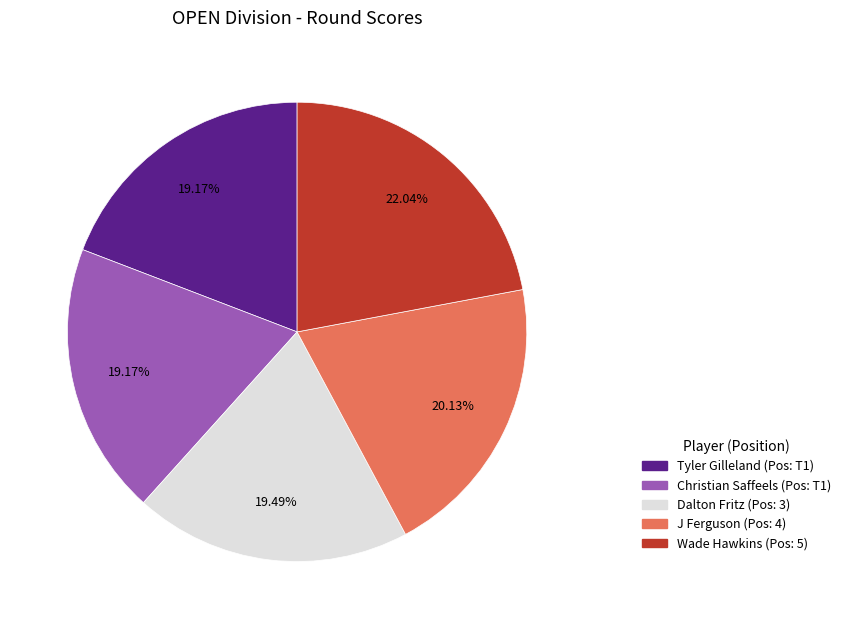

Which slice is the largest?

Wade Hawkins